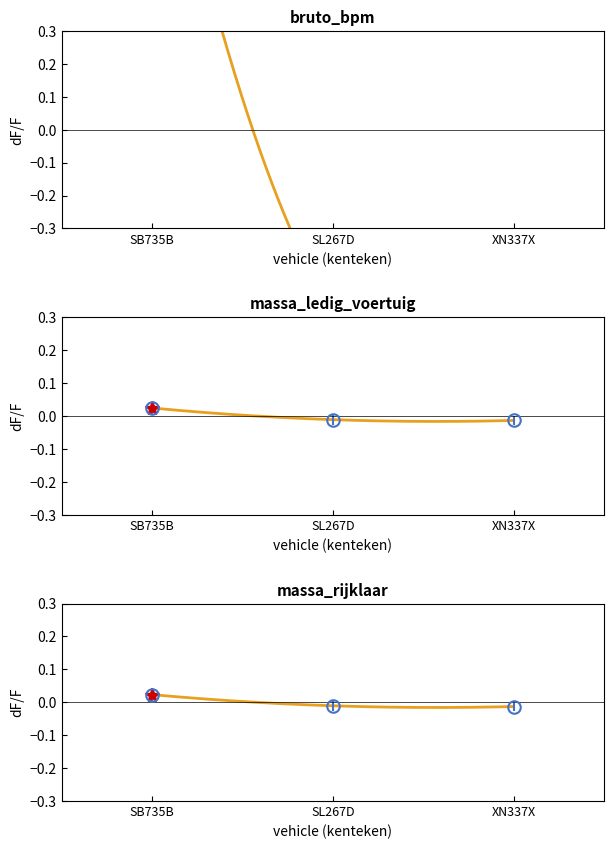

True or false: bruto_bpm has a value of -0.6 at XN337X.

True